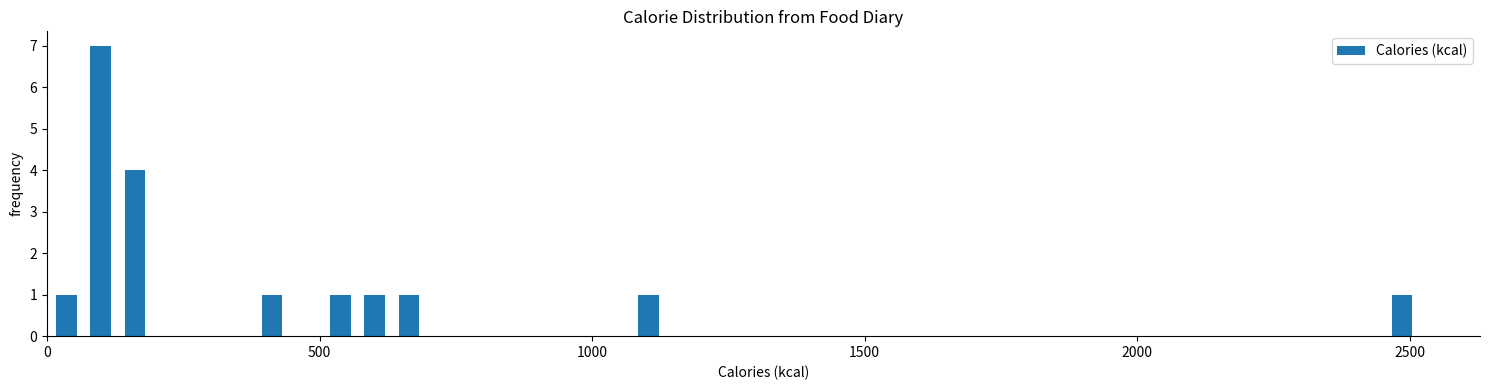

Read against the x-axis, roughly where is the centre of the tallest bar?

100